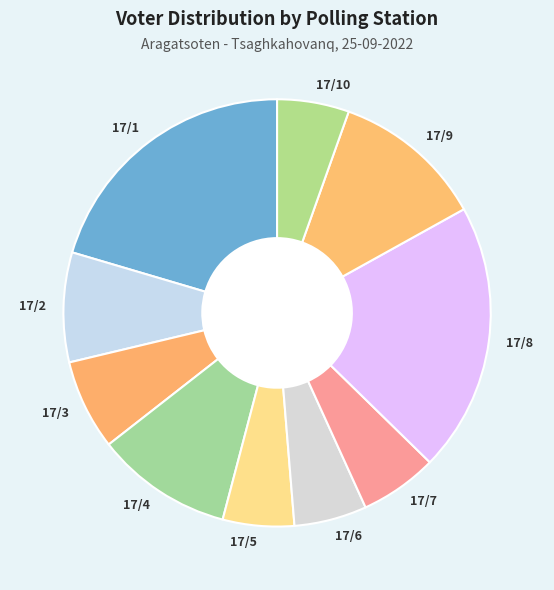

Is the sum of 17/6 and 17/8 greater than half?

No